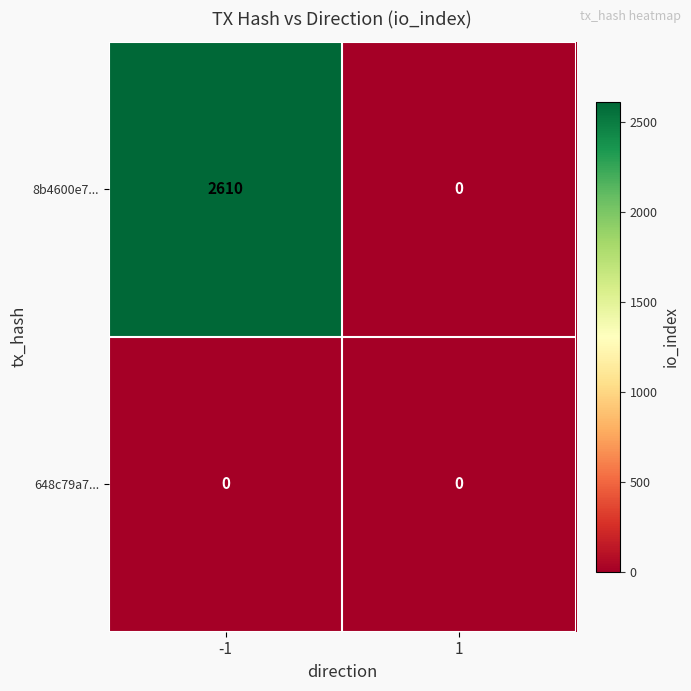

Reading left to right, extract all data points from this chart.

8b4600e7...: 2610	0
648c79a7...: 0	0